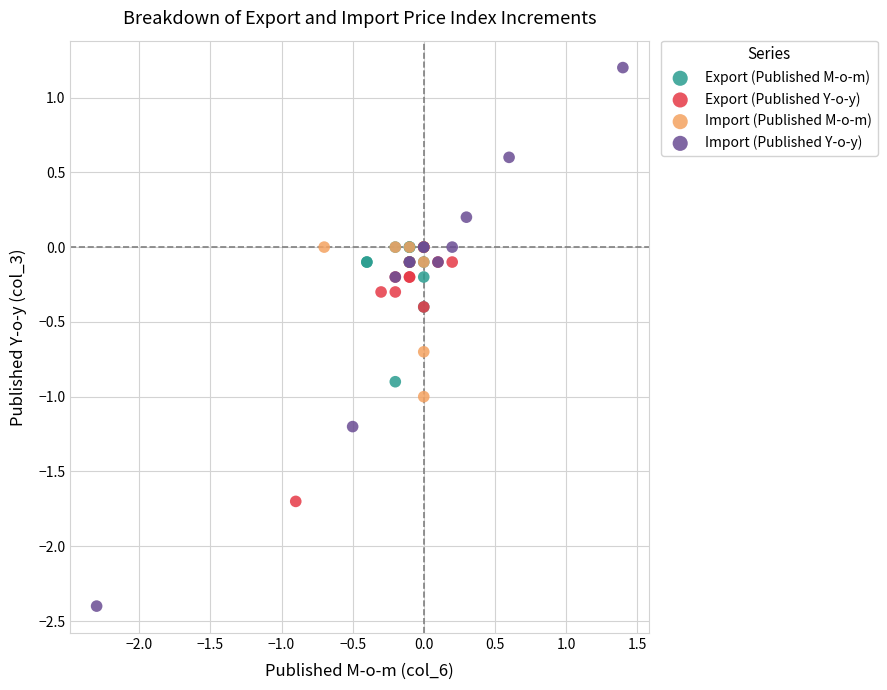

Which series has the largest Y range (max minus min)?

Import (Published Y-o-y)